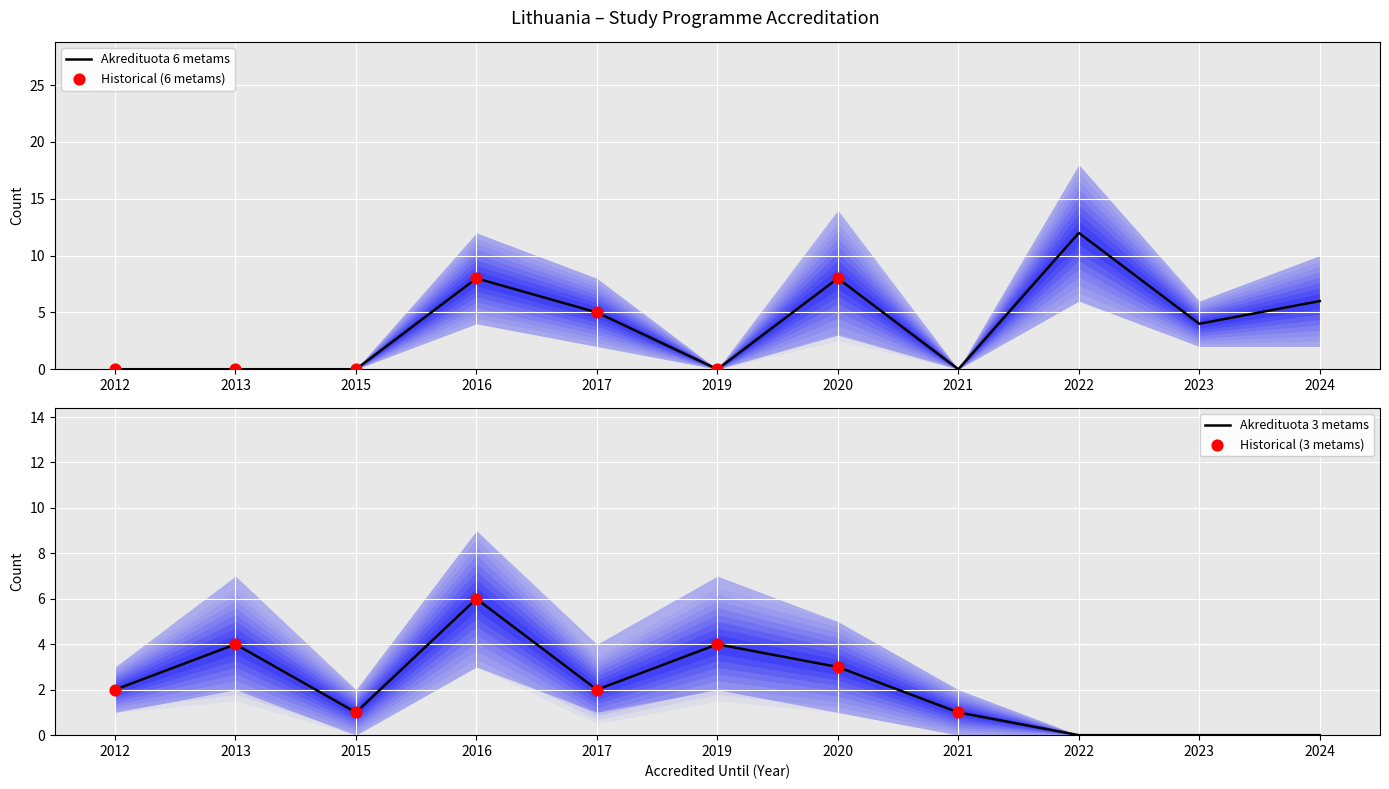

Which series has the largest total across all categories?

Akredituota 6 metams